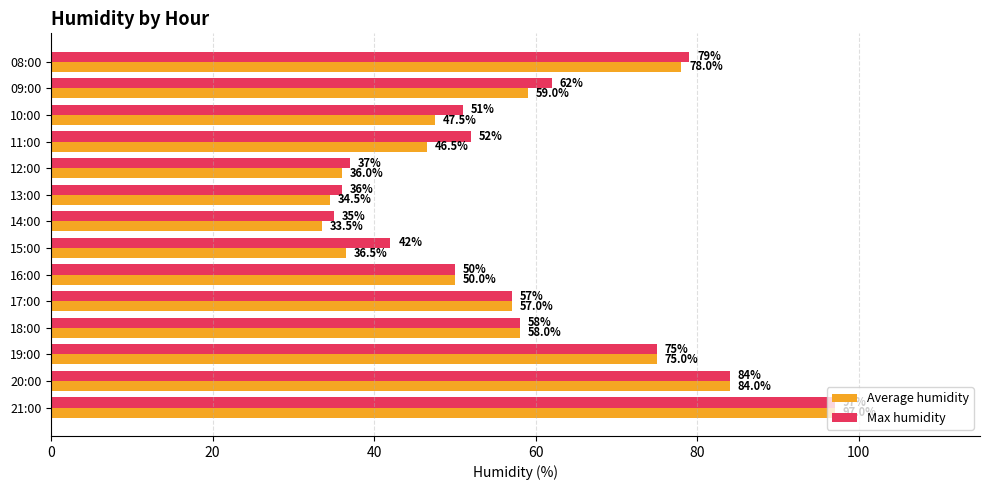

What is the difference between the second highest and second lowest values in the Max humidity series?

48.0